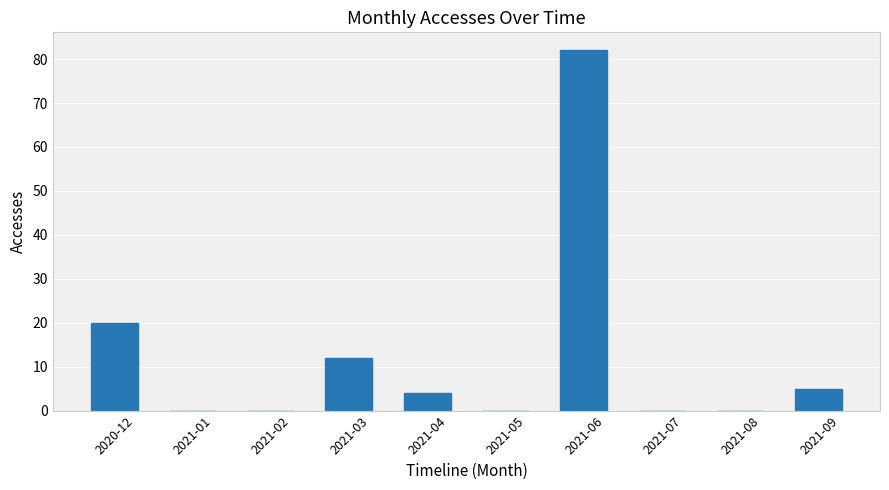

What is the maximum value shown in the chart?

82